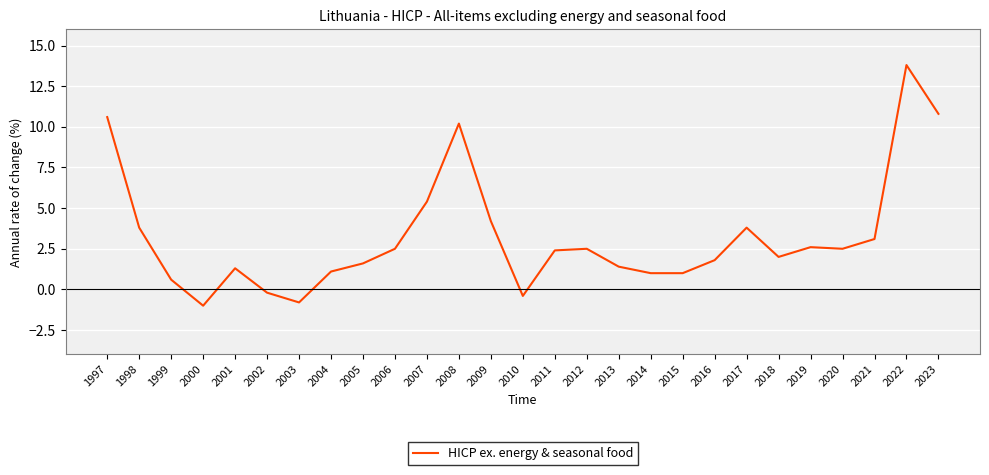

What is the smallest value displayed?

-1.0